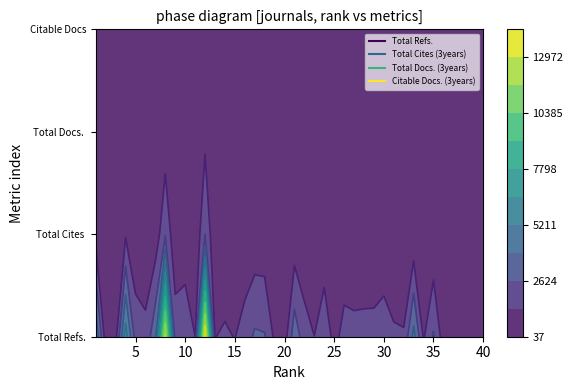

What is the difference between the Total Refs. values at 6 and 5?

429